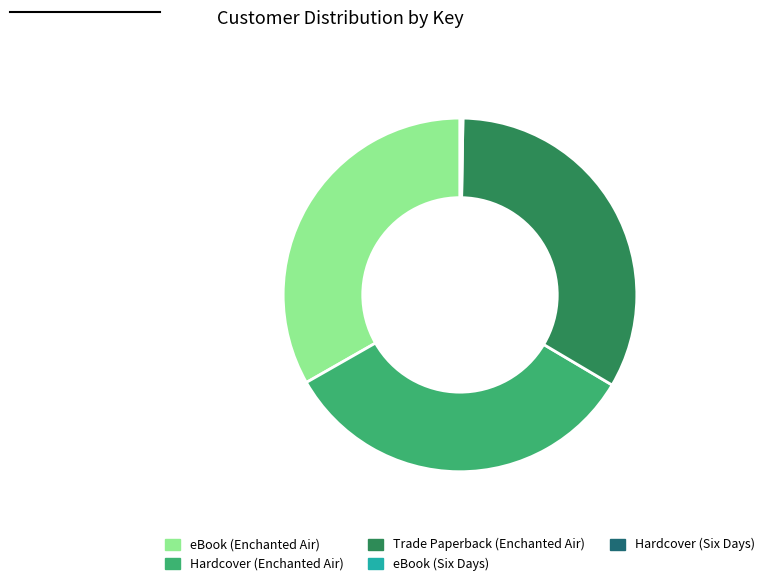

True or false: Trade Paperback (Enchanted Air) accounts for 33% of the total.

True